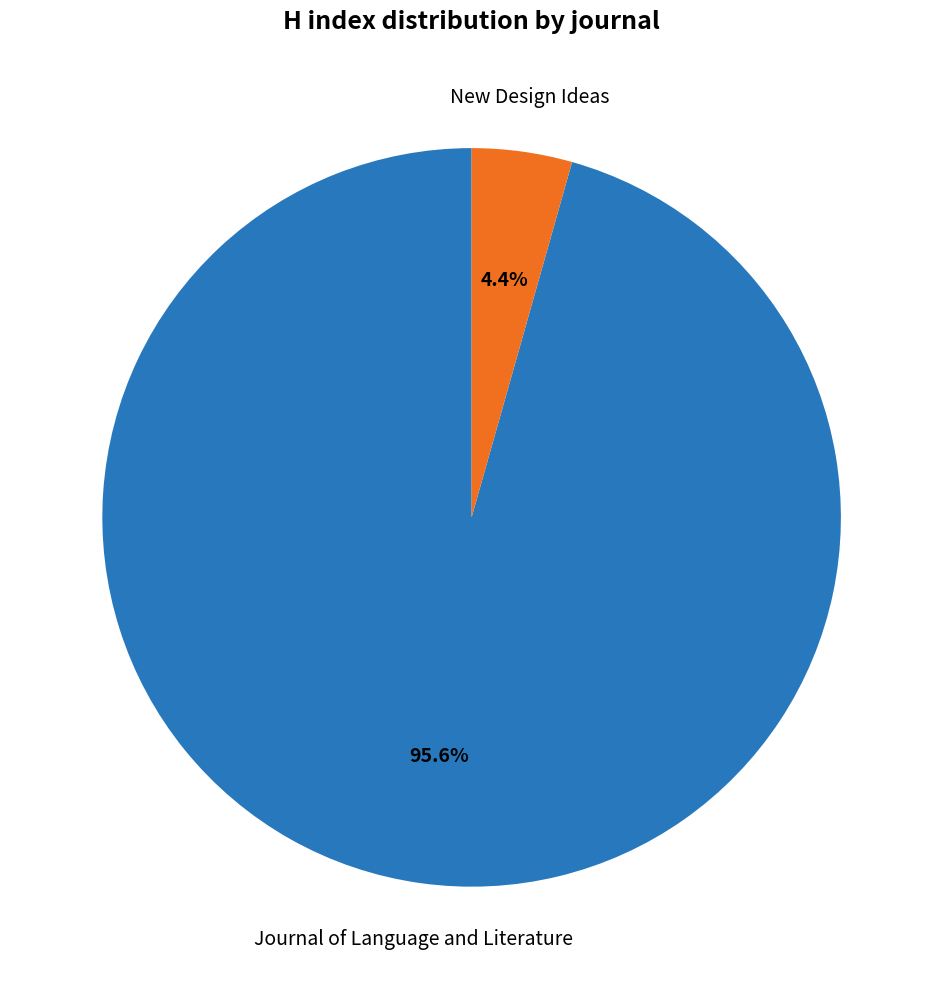

Is there a majority slice in this chart?

Yes